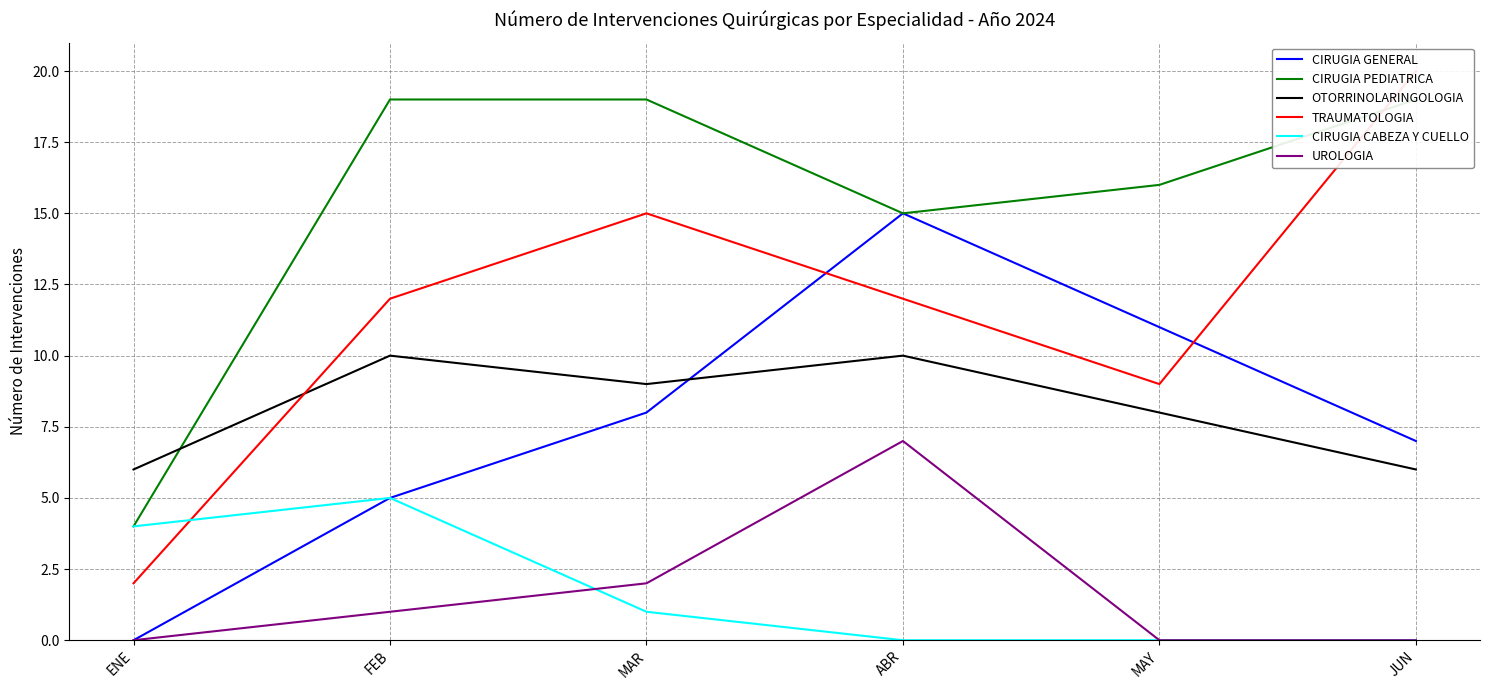

What position from the right is ABR?

3